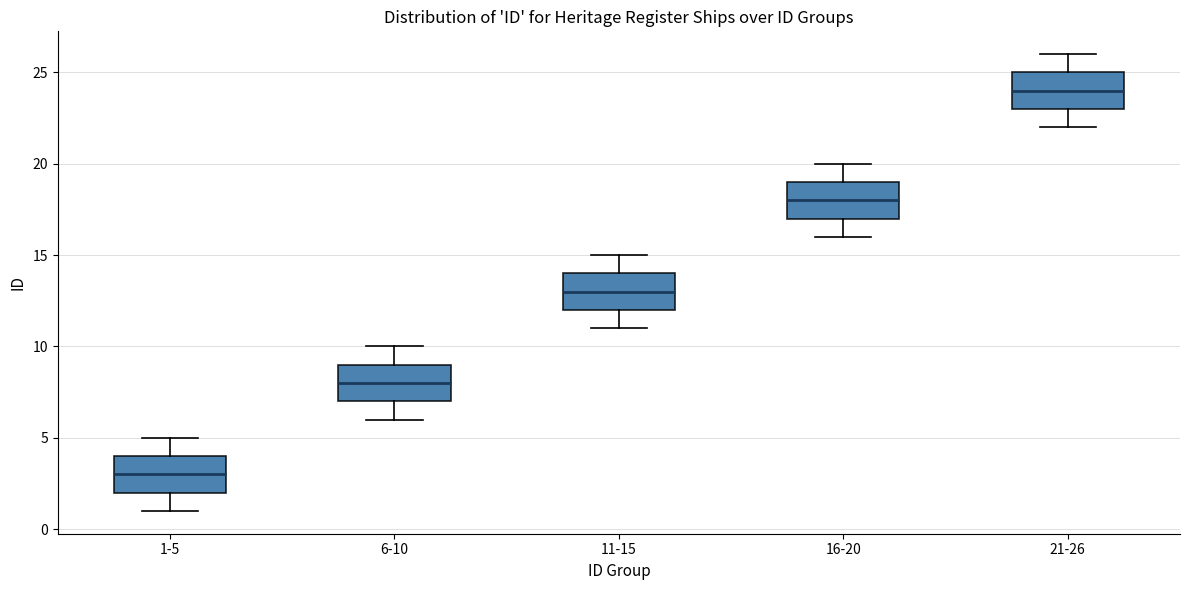

Where is the lower edge of the box for 6-10 on the y-axis? The values are not printed on the chart, so give them approximately, as read against the axis.

7